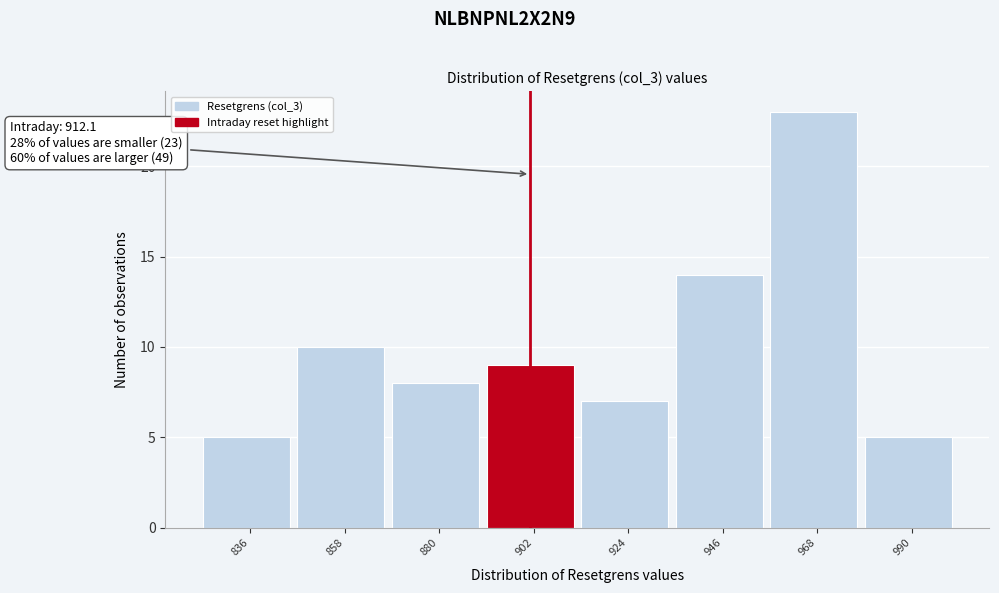

Reading left to right, extract all data points from this chart.

5	10	8	9	7	14	23	5